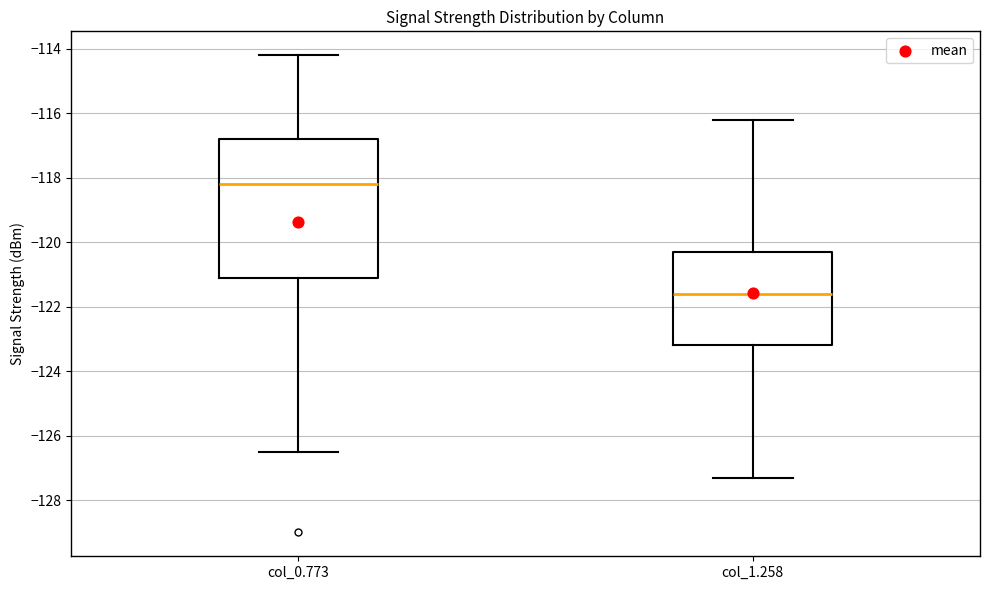

Reading left to right, transcribe this box plot: for each box, give where its median line is, the range the box spans, and where its two whiskers end, as read against the y-axis. The values are not printed on the chart, so give them approximately, as read against the axis.

col_0.773: median -118.2, box -121.0 to -116.8, whiskers -126.4 to -114.2
col_1.258: median -121.6, box -123.2 to -120.2, whiskers -127.2 to -116.2